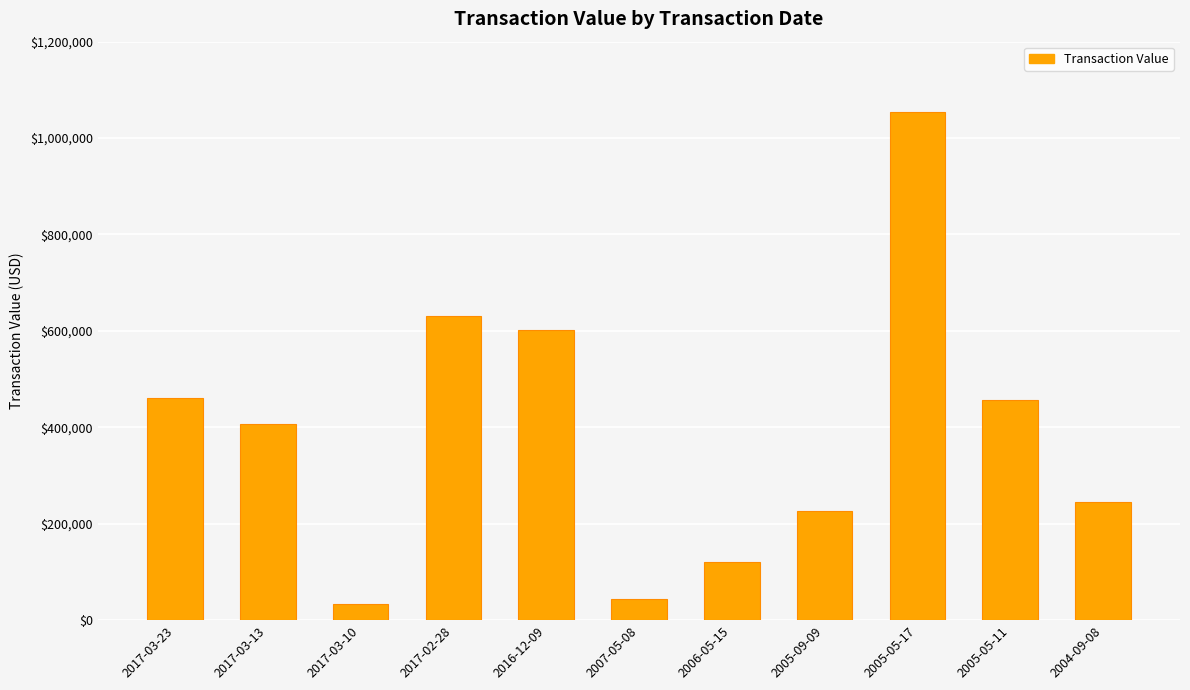

What is the ratio of the value at 2005-09-09 to the value at 2005-05-11?

0.5